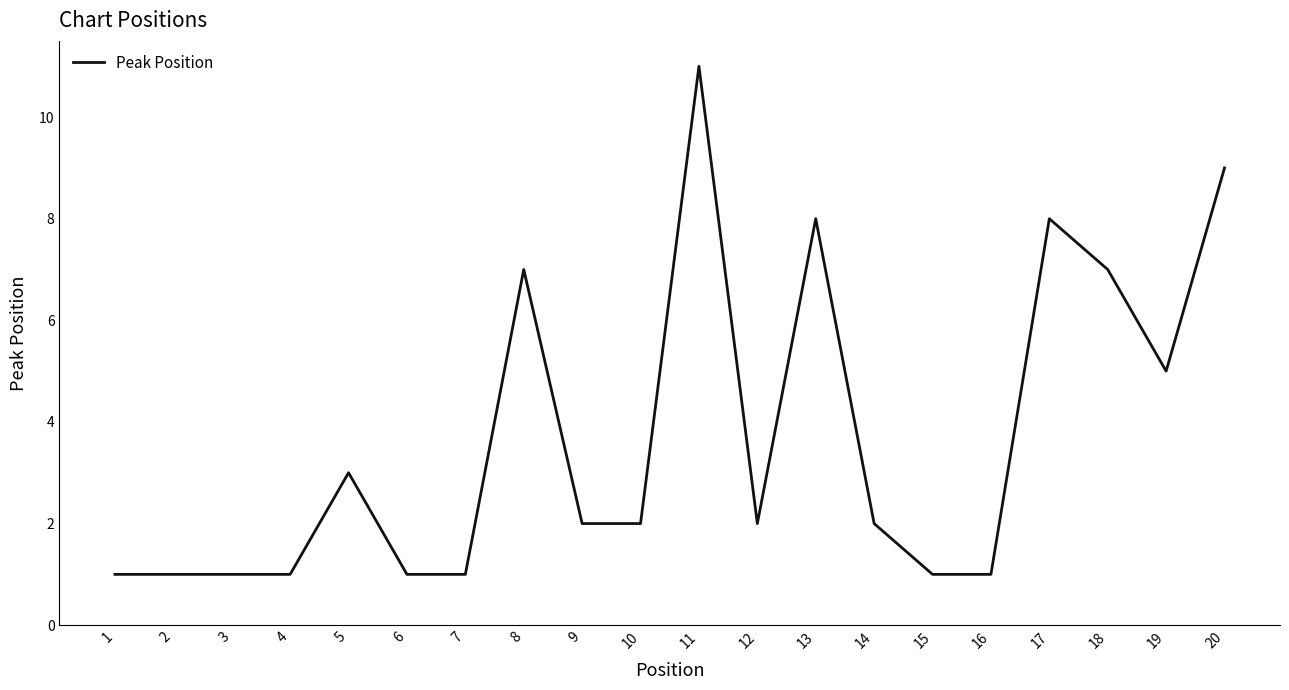

What is the ratio of the value at 14 to the value at 9?

1.0